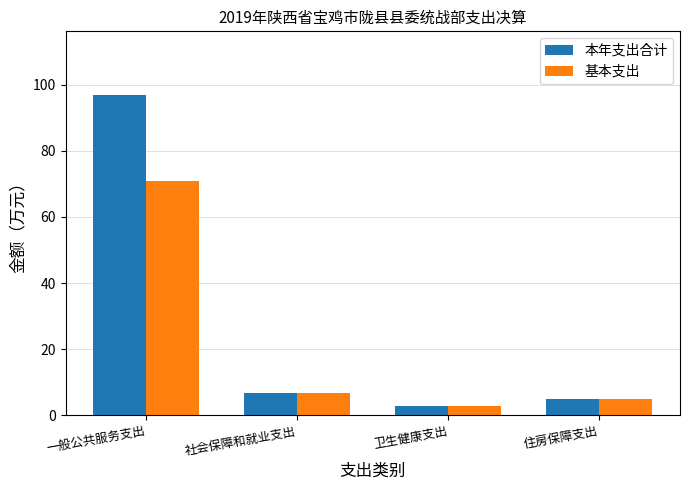

What are all the series names shown in the legend?

本年支出合计, 基本支出